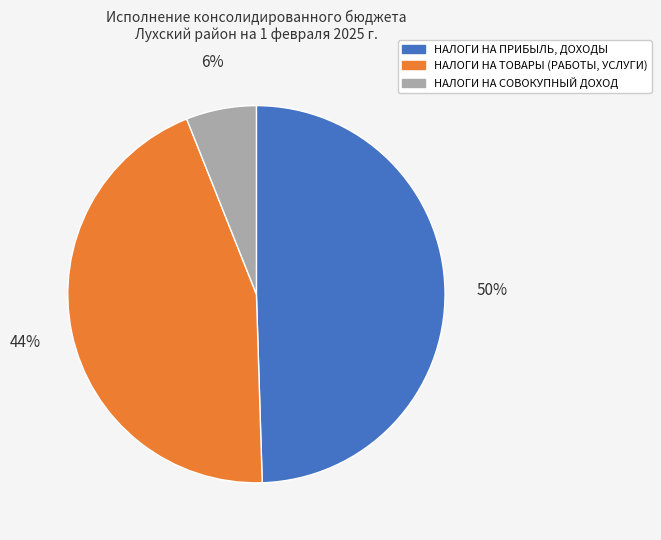

What percentage is the НАЛОГИ НА СОВОКУПНЫЙ ДОХОД slice, to the nearest percent?

6%